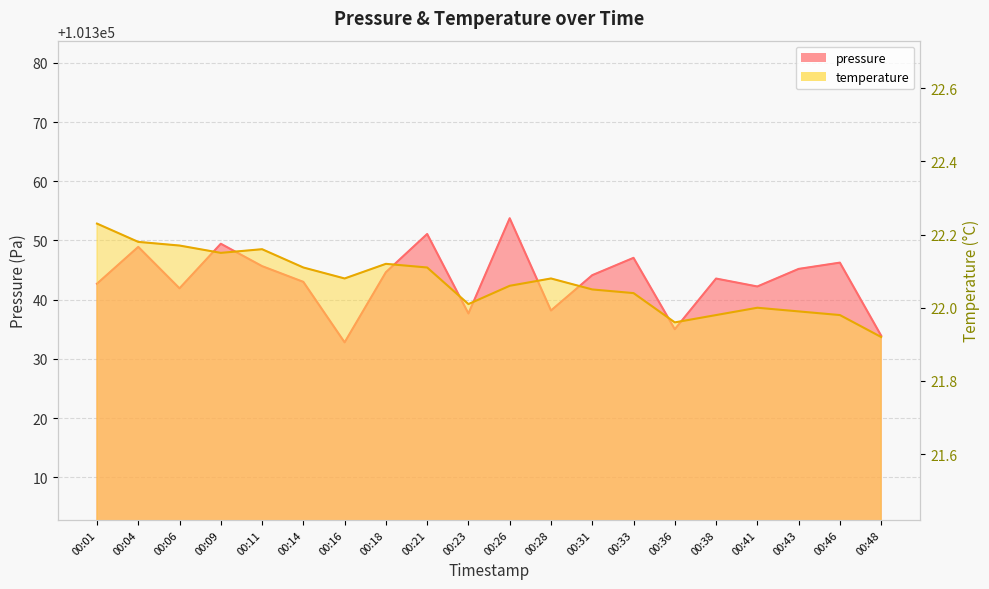

The pressure series shows 101337.7 at 00:23. True or false?

True